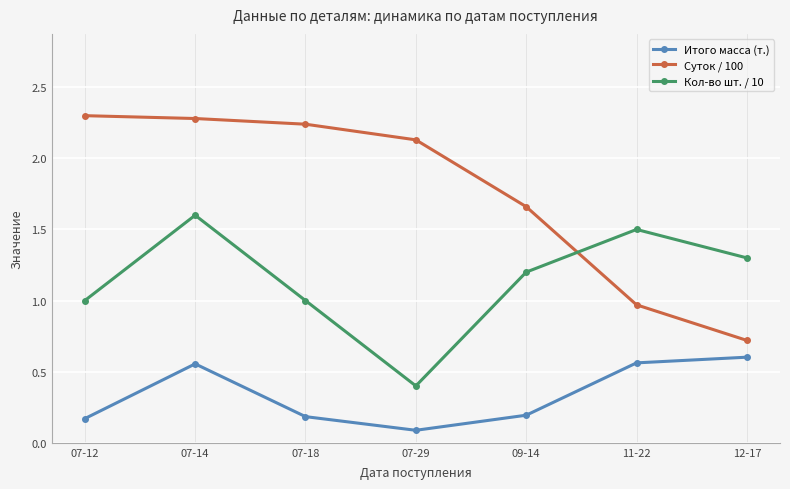

True or false: Кол-во шт. / 10 and Итого масса (т.) cross at least once.

False